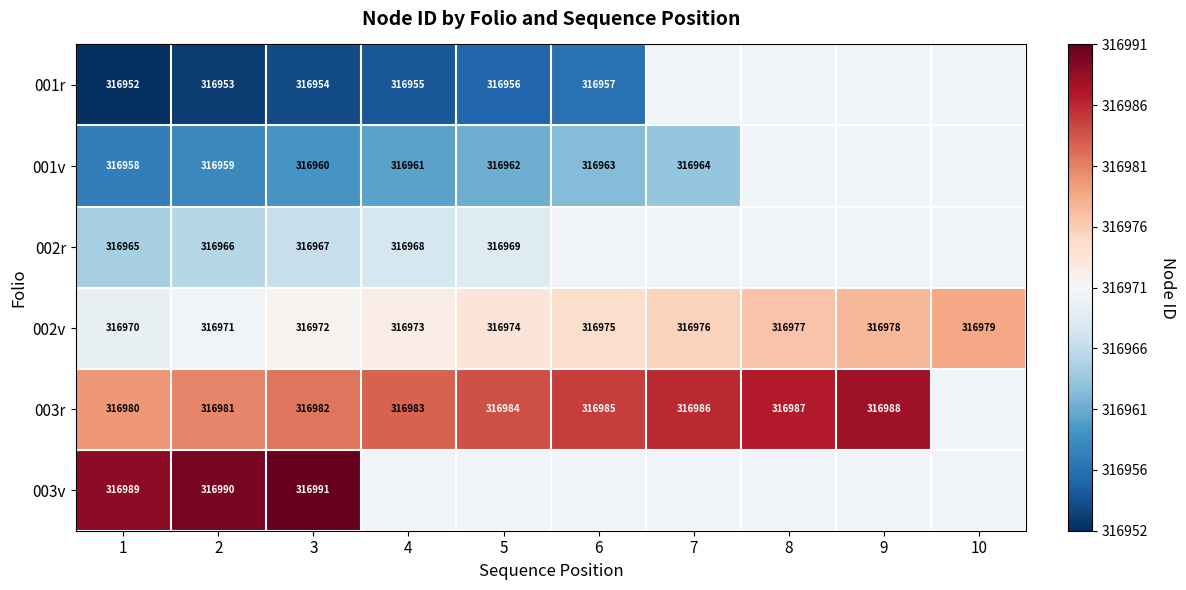

How many data points does each series have?

10